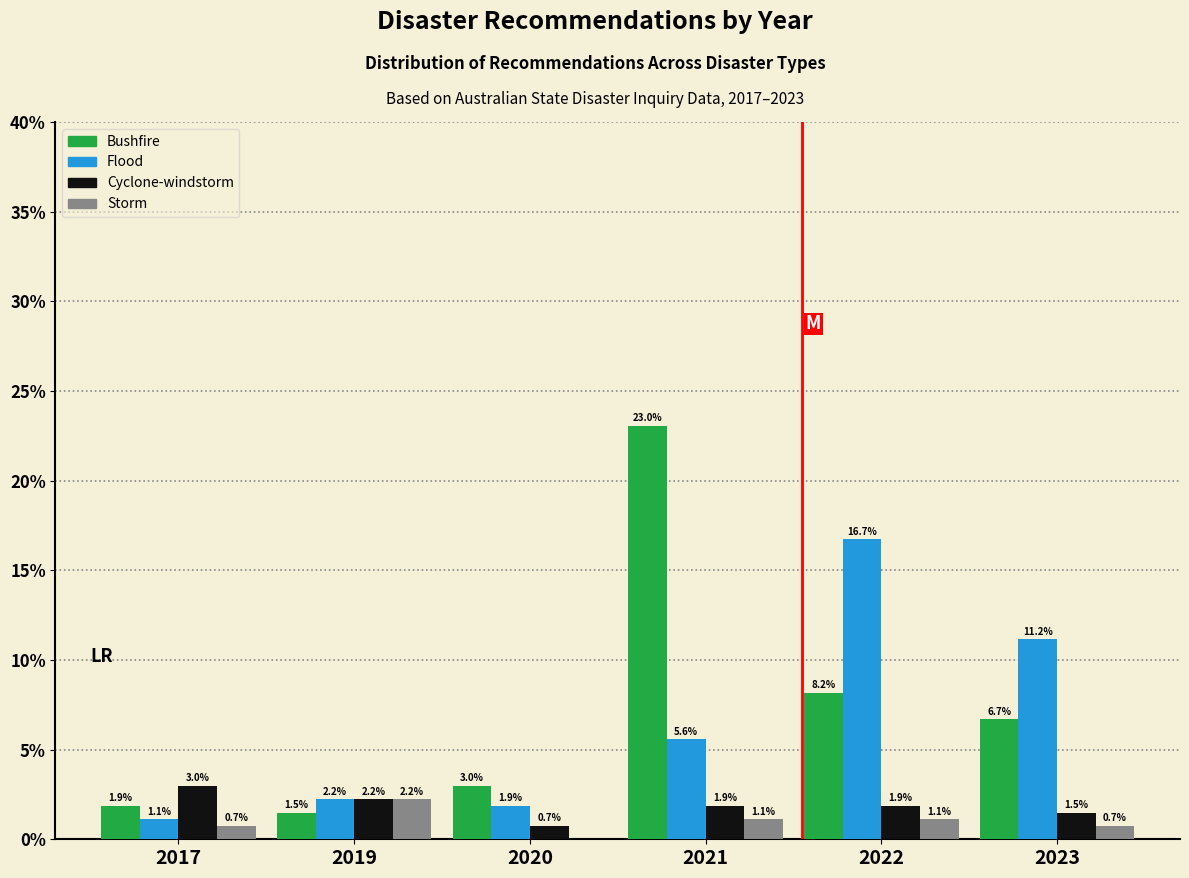

Reading left to right, extract all data points from this chart.

Bushfire: 2017=1.9	2019=1.5	2020=3.0	2021=23.0	2022=8.2	2023=6.7
Flood: 2017=1.1	2019=2.2	2020=1.9	2021=5.6	2022=16.7	2023=11.2
Cyclone-windstorm: 2017=3.0	2019=2.2	2020=0.7	2021=1.9	2022=1.9	2023=1.5
Storm: 2017=0.7	2019=2.2	2020=0.0	2021=1.1	2022=1.1	2023=0.7